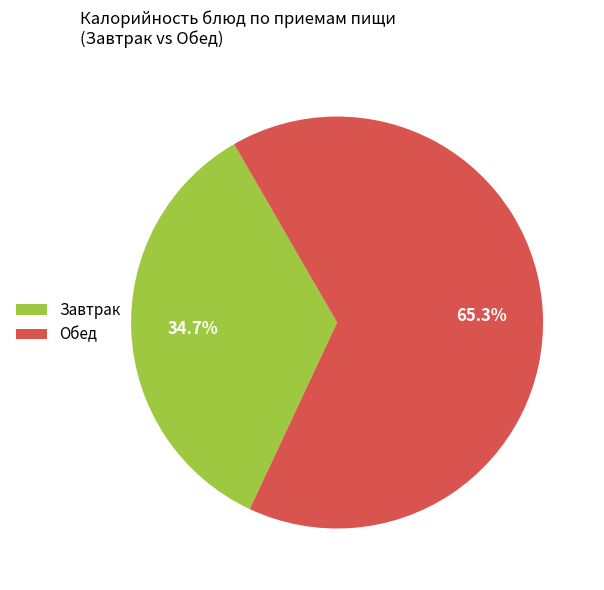

Between Обед and Завтрак, which is larger?

Обед